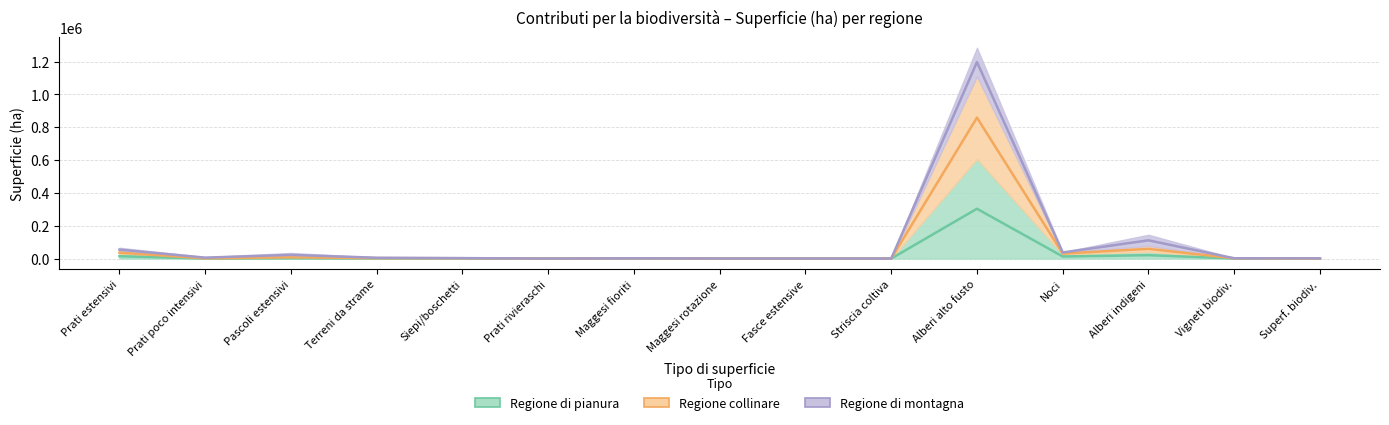

What is the maximum value for regione_collinare?

859053.5